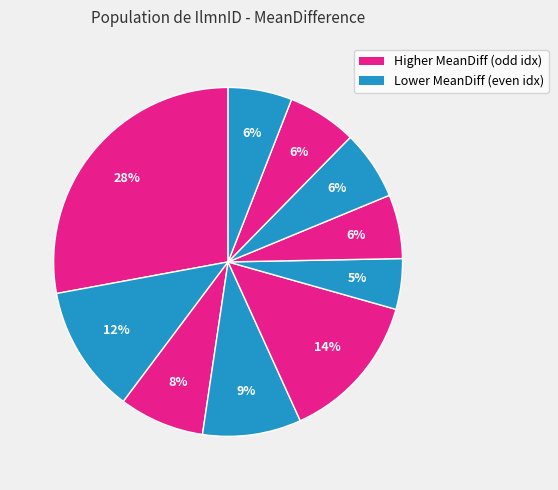

Count the number of slices in the pie.

10